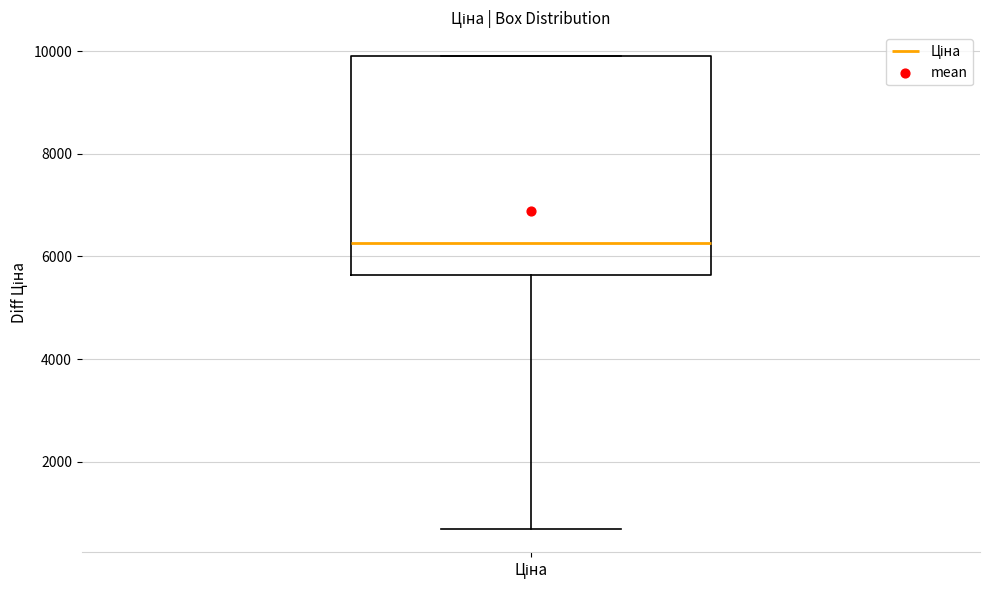

Read this box plot against the y-axis: the position of the median line, the range covered by the box, and the ends of both whiskers. The values are not printed on the chart, so give them approximately, as read against the axis.

median 6200, box 5600 to 10000, whiskers 600 to 10000